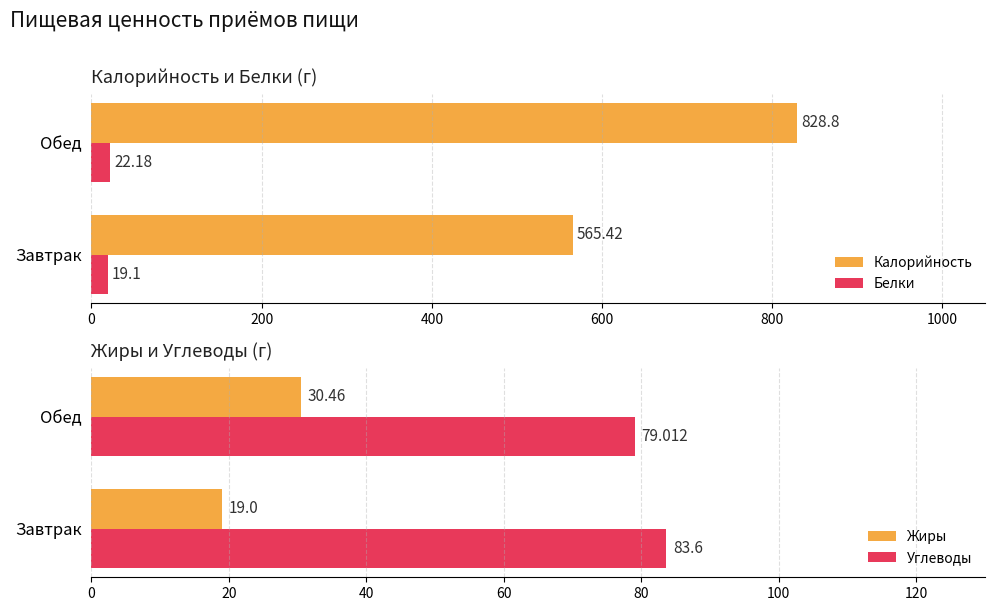

True or false: Углеводы has a value of 79.0 at Обед.

True